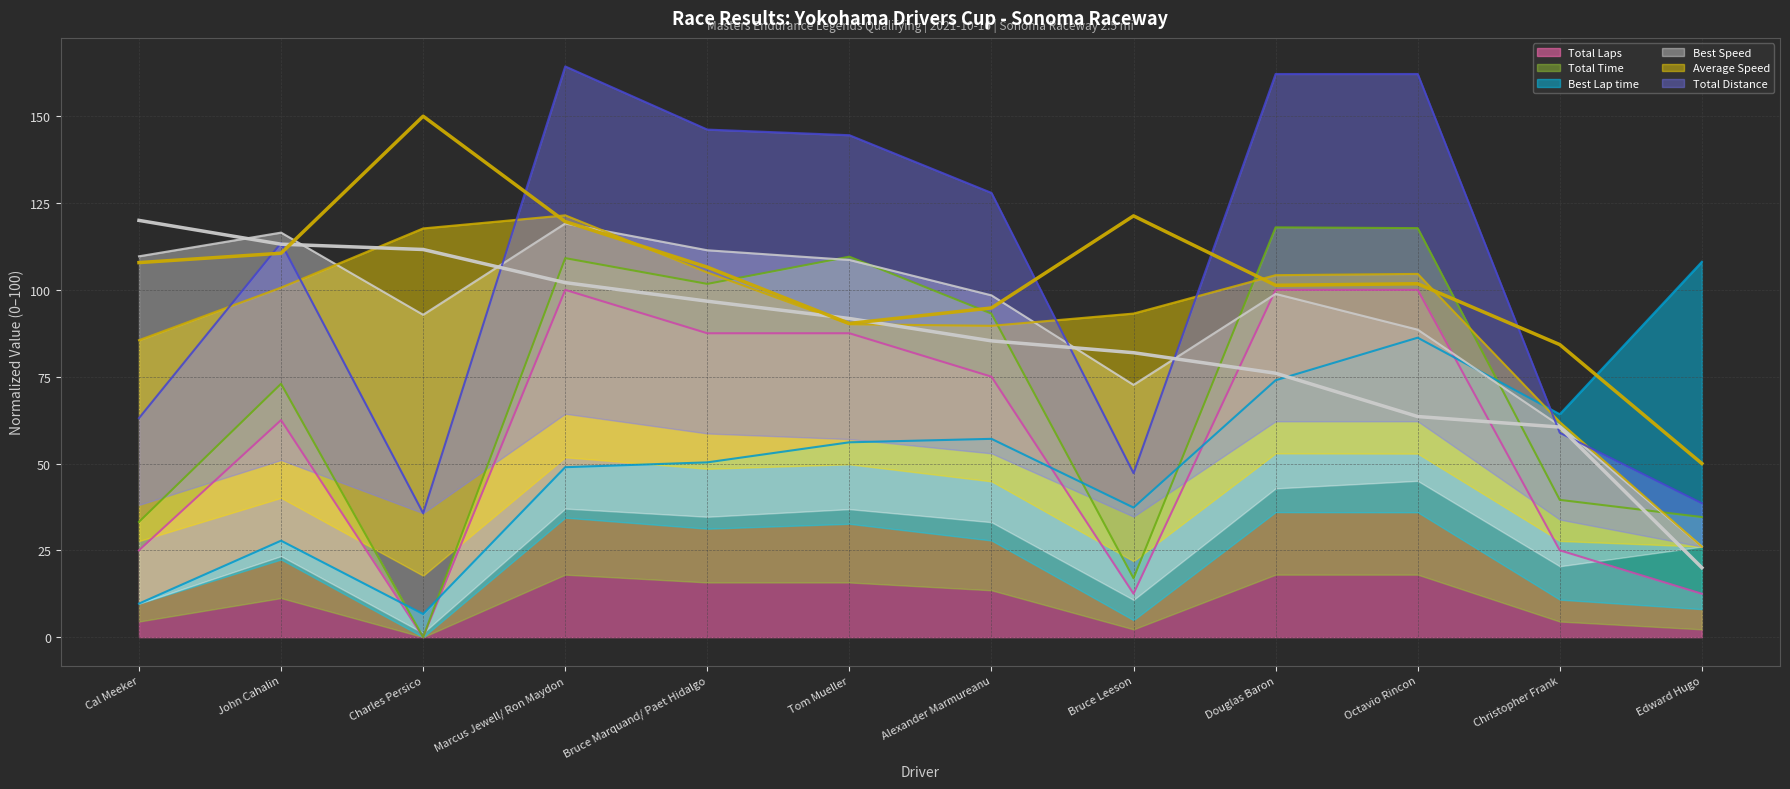

Which series has the largest total across all categories?

Total Distance